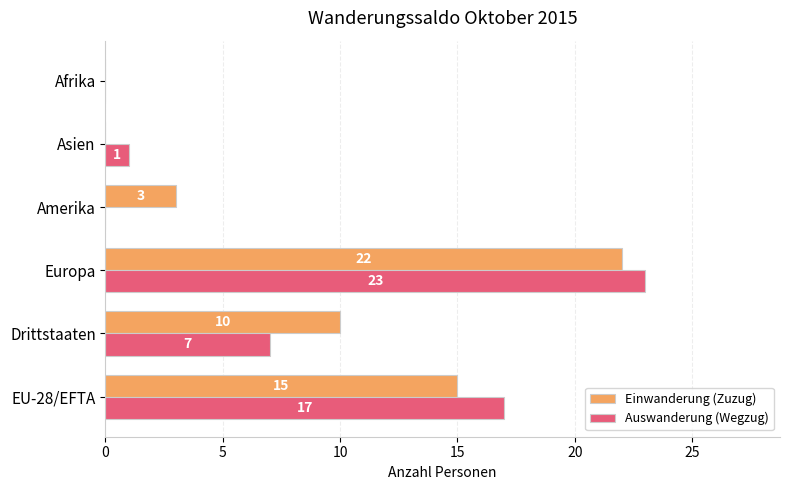

What is the highest value of the Auswanderung (Wegzug) series?

23